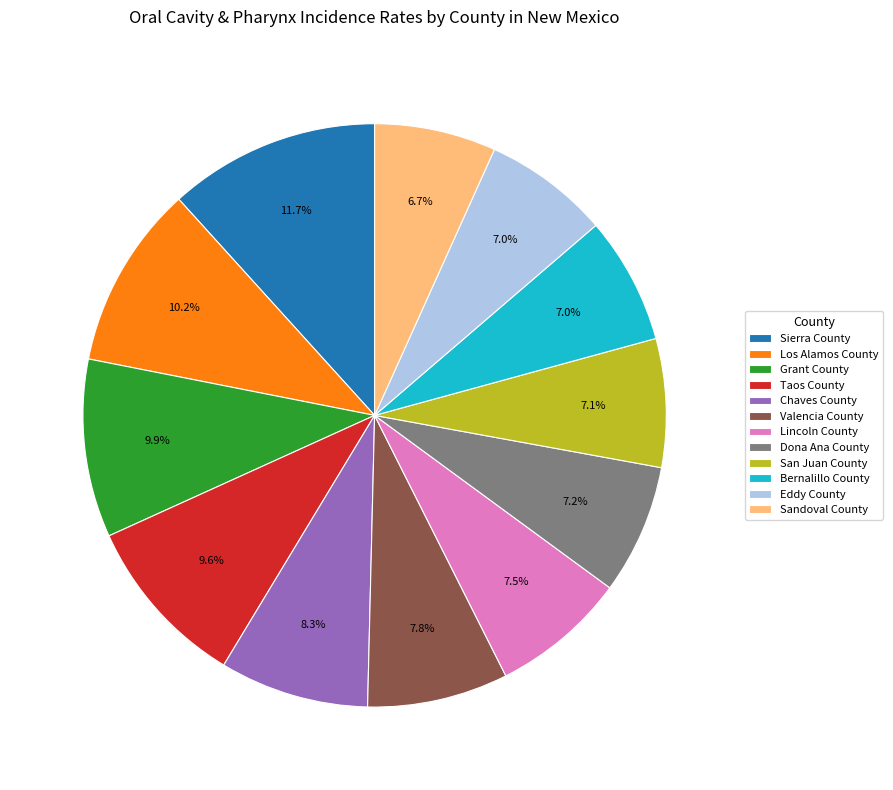

True or false: Dona Ana County accounts for 7% of the total.

True